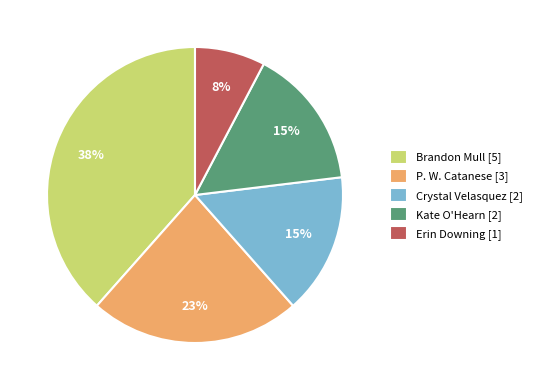

What percentage is the P. W. Catanese slice, to the nearest percent?

23%